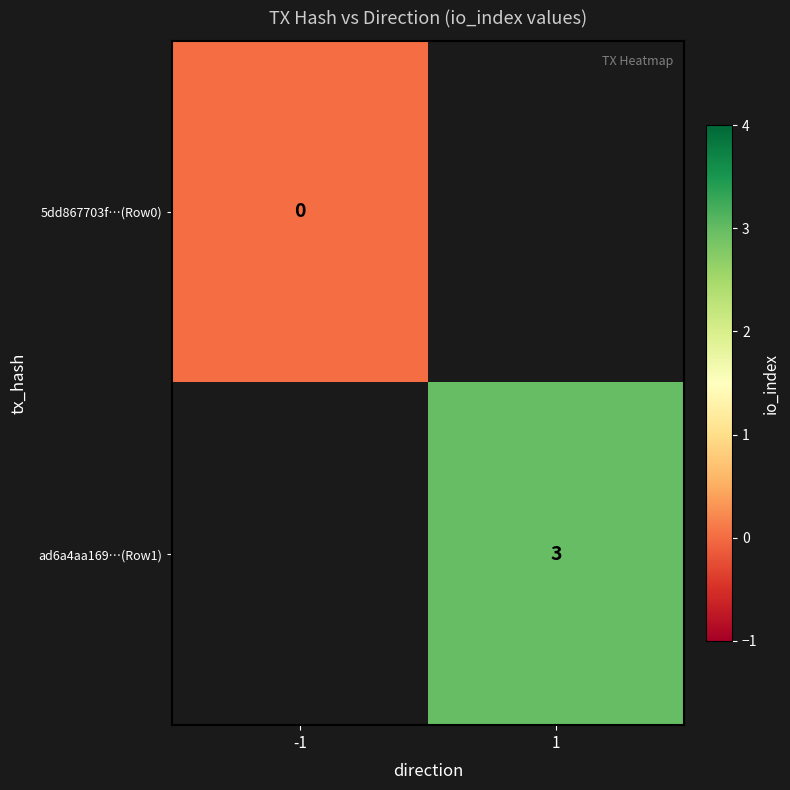

At how many categories does at least one series exceed 0?

1